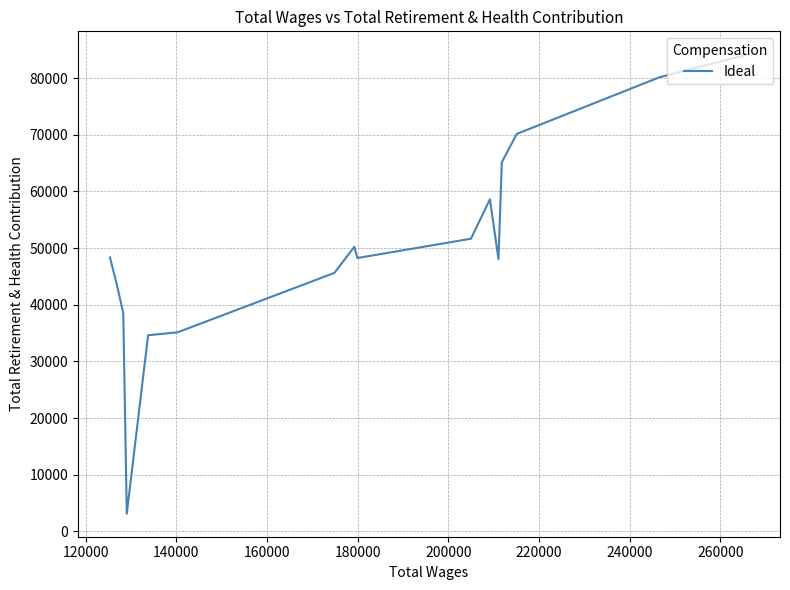

Between 180000 and 240000, which is larger?

240000